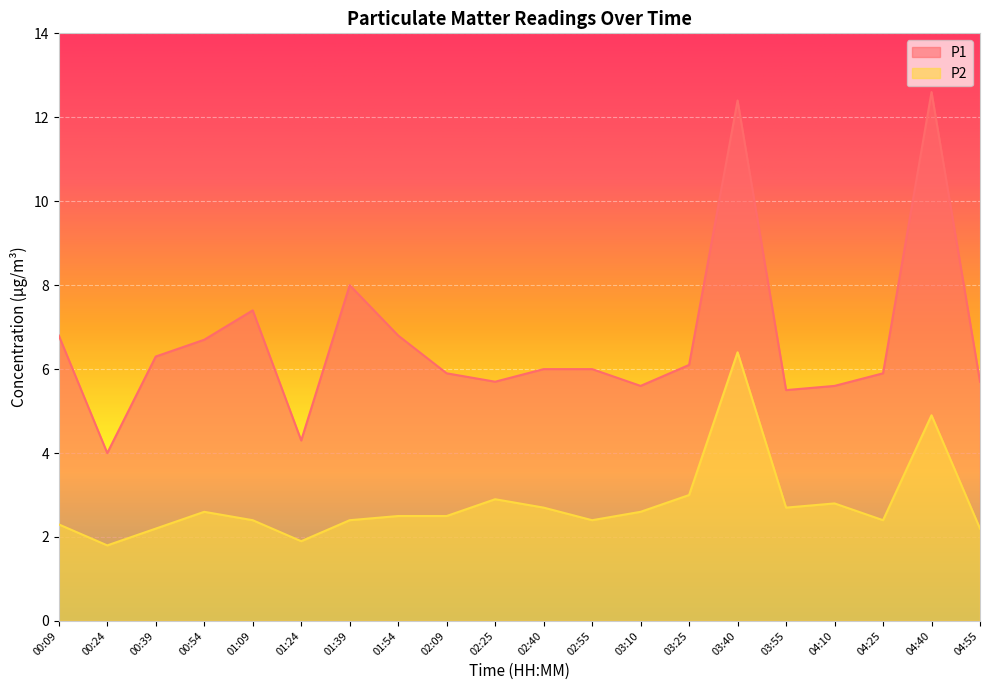

What is the difference between the highest and lowest values at 03:25?

3.1